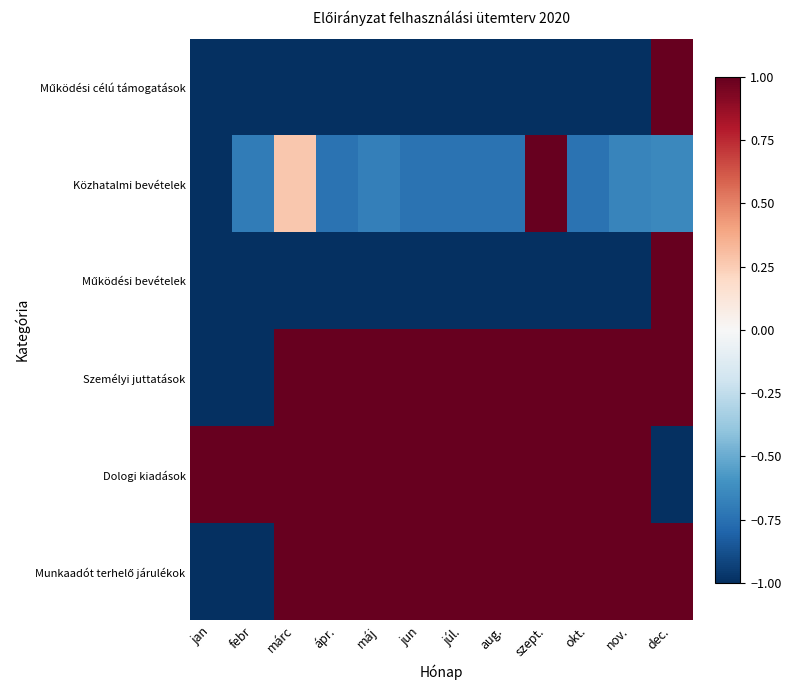

What is the spread (max minus min) of values at okt.?

2.0